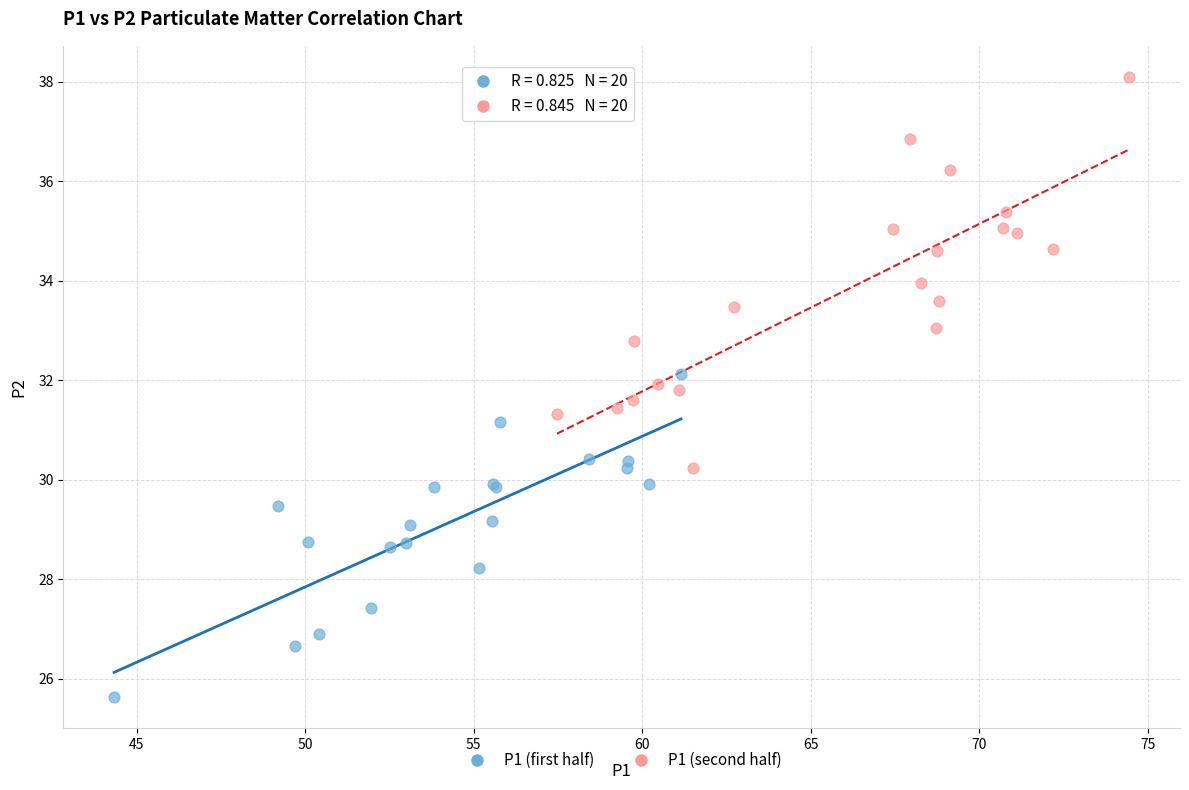

Which series has the largest Y range (max minus min)?

P1 (second half)